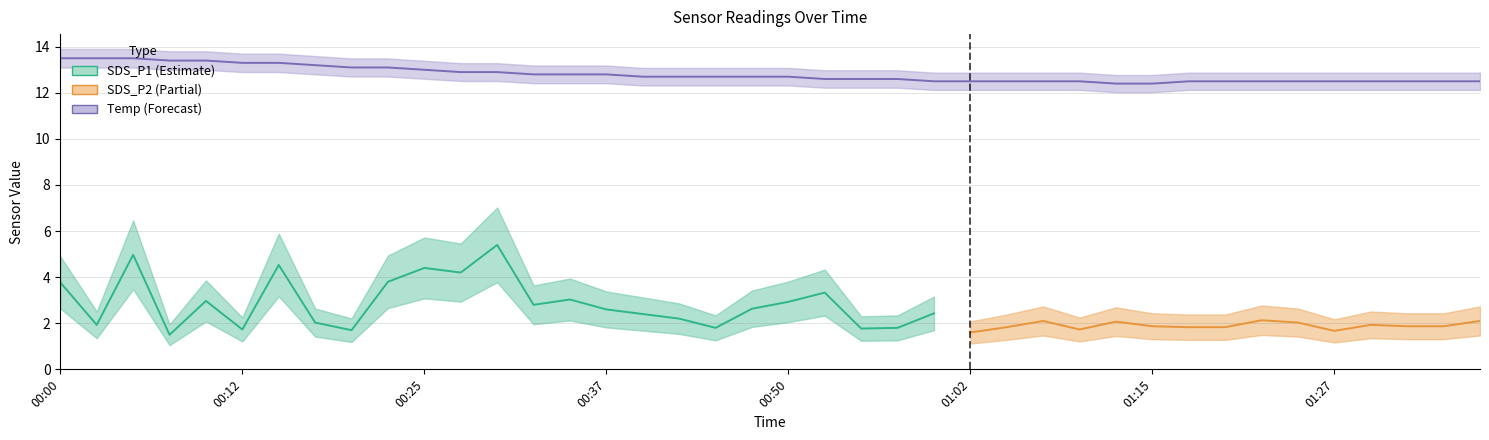

Count the number of categories in the chart.

40